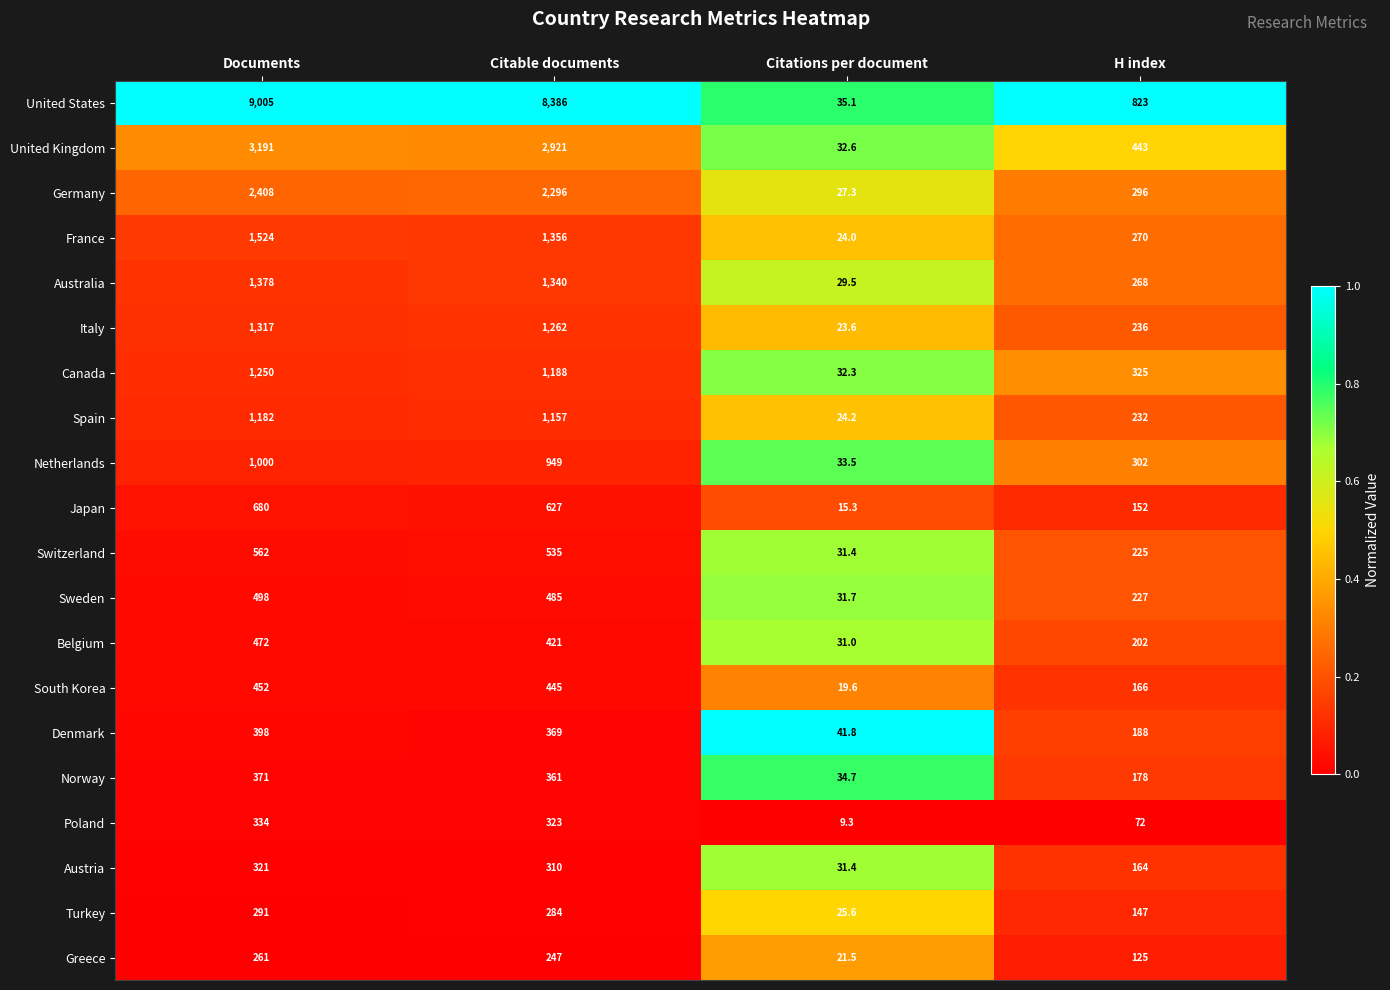

At which category is the sum across all series the highest?

Documents